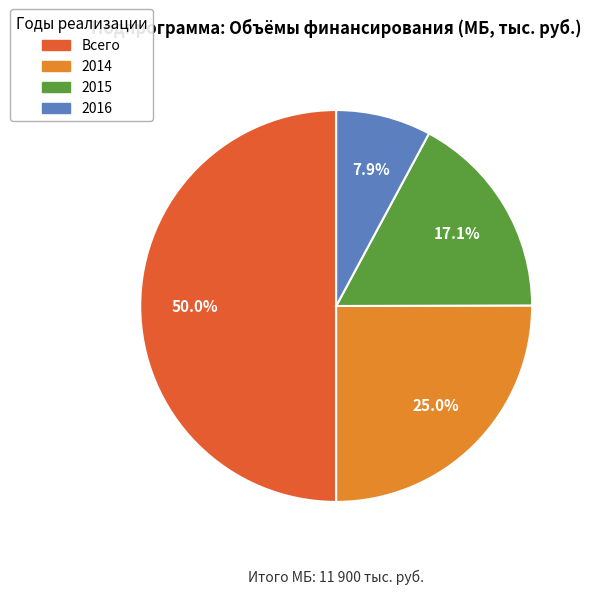

To the nearest percent, what is the difference between the 2014 and Всего slice percentages?

25%